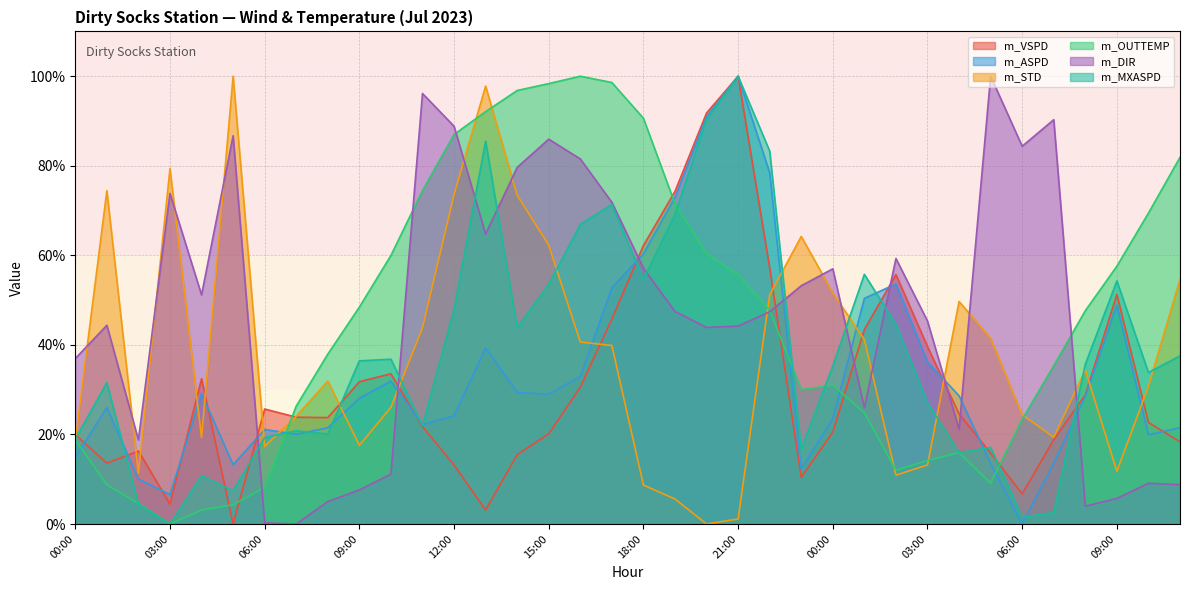

The value of m_DIR at 18:00 is 57.1. True or false?

True